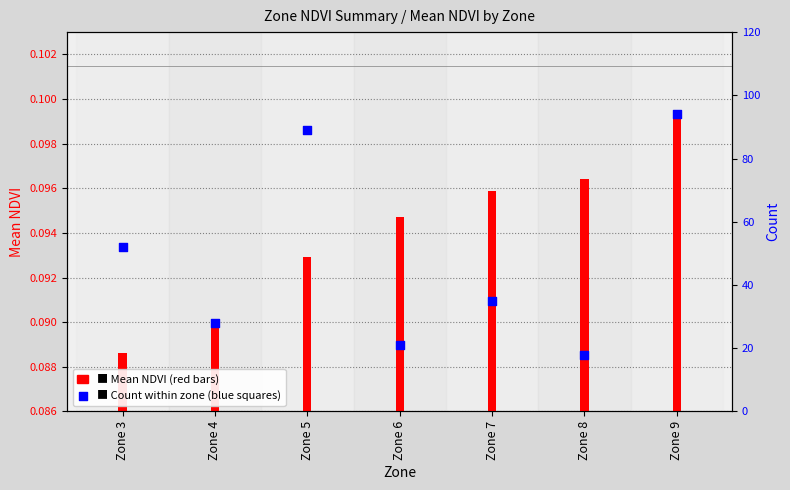

At how many categories does at least one series exceed 57?

2